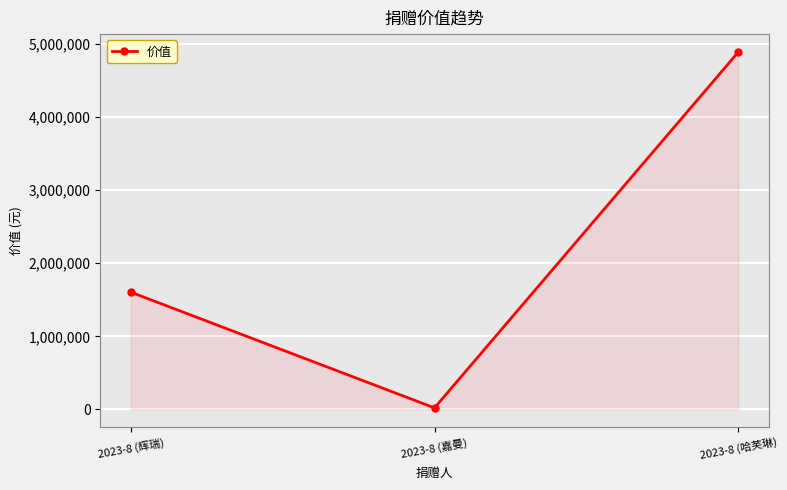

At which label does the data first exceed 1605340?

2023-8 (辉瑞)